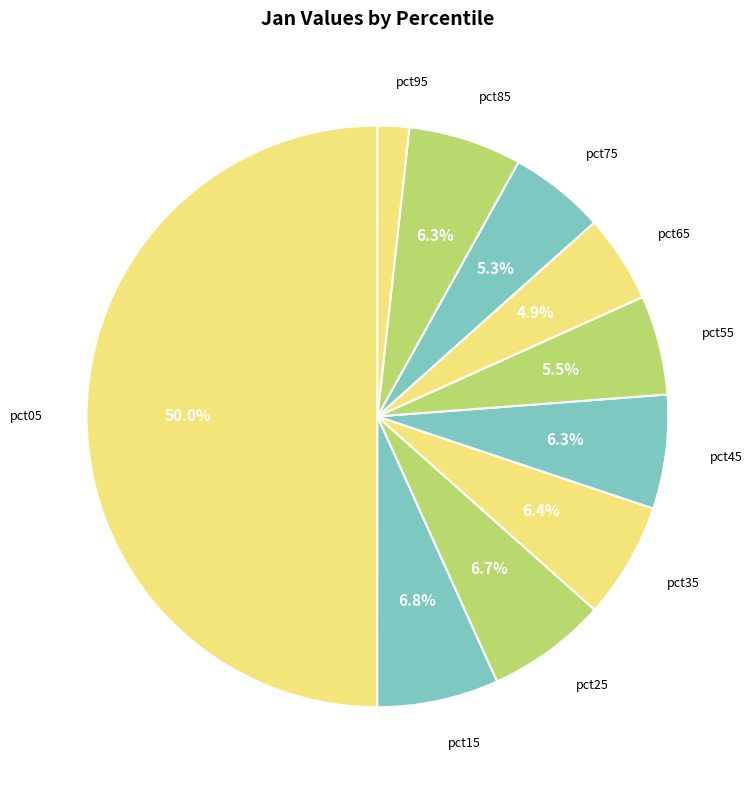

What is the largest slice in the pie chart?

pct05